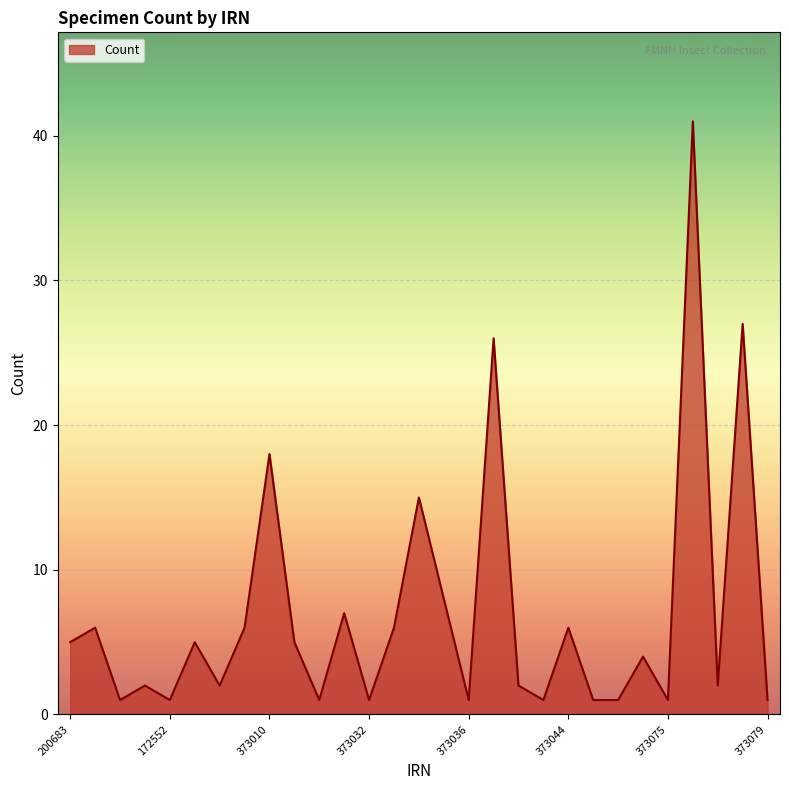

What is the greatest value displayed?

41